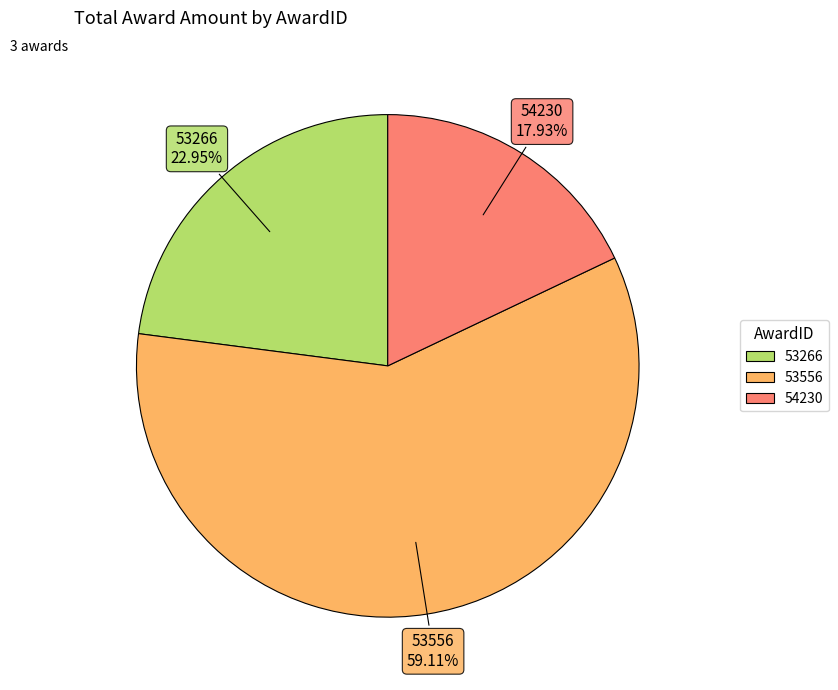

Which category has the biggest portion of the pie?

53556